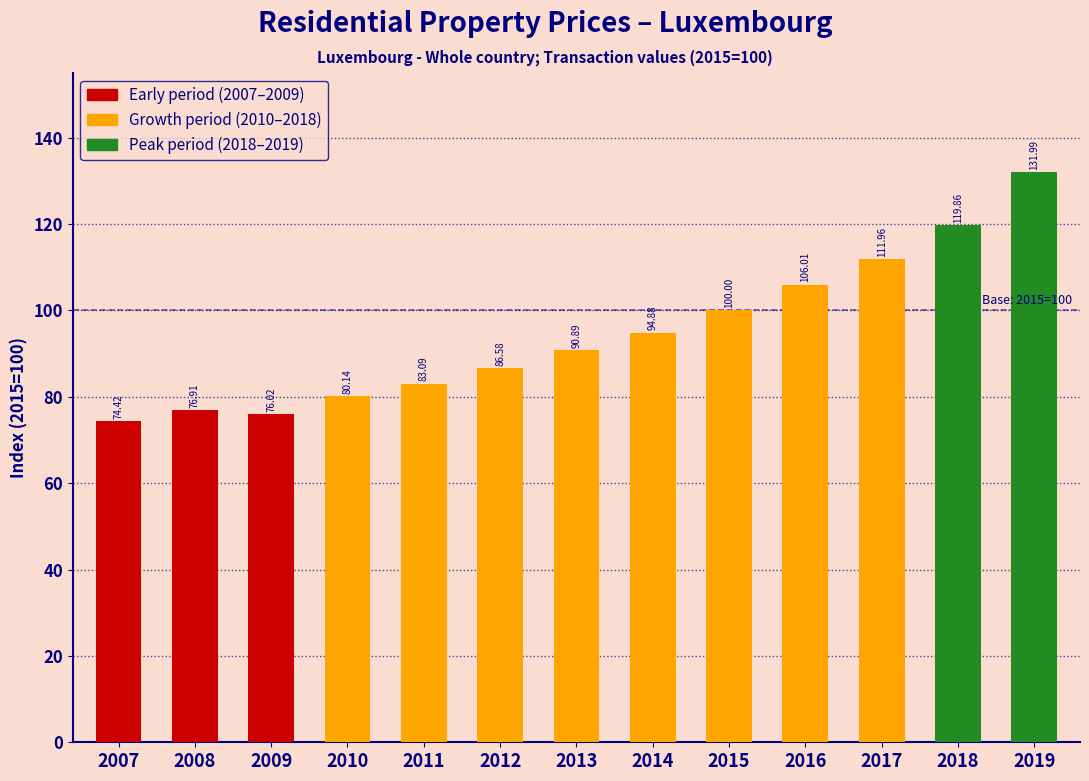

Reading left to right, transcribe all the data shown in this chart.

74.4	76.9	76.0	80.1	83.1	86.6	90.9	94.9	100.0	106.0	112.0	119.9	132.0